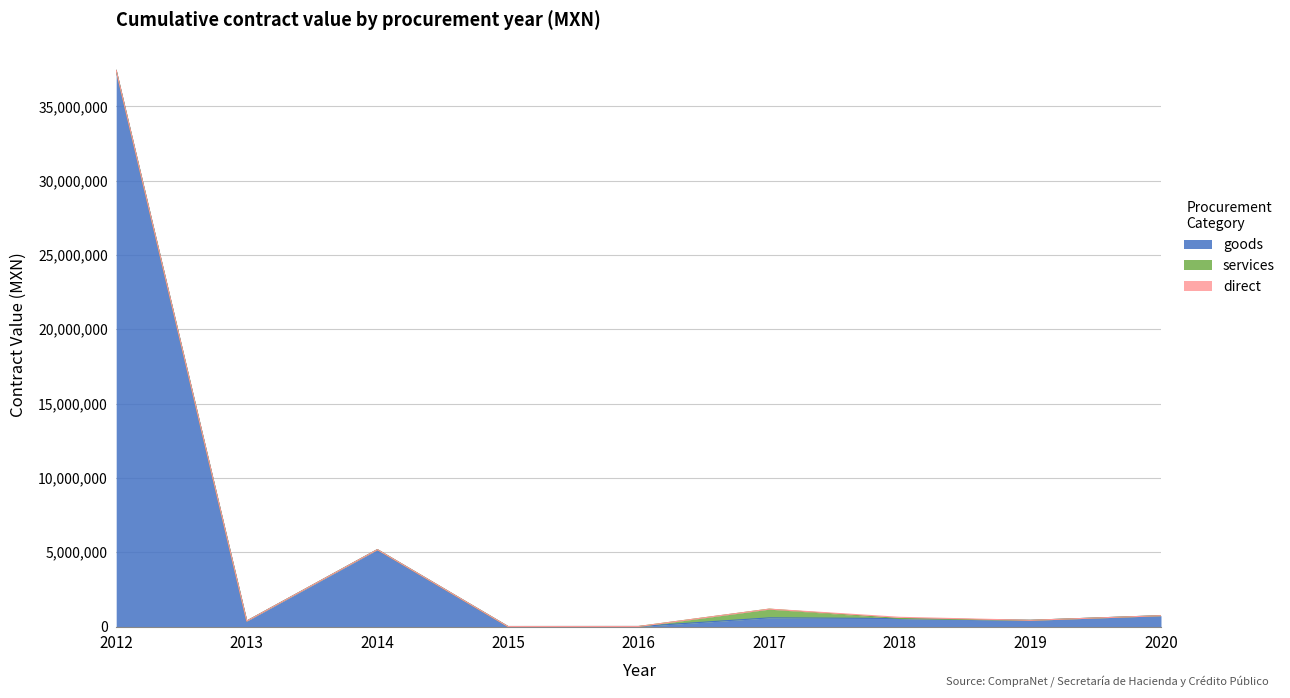

How many lines are shown in the chart?

3